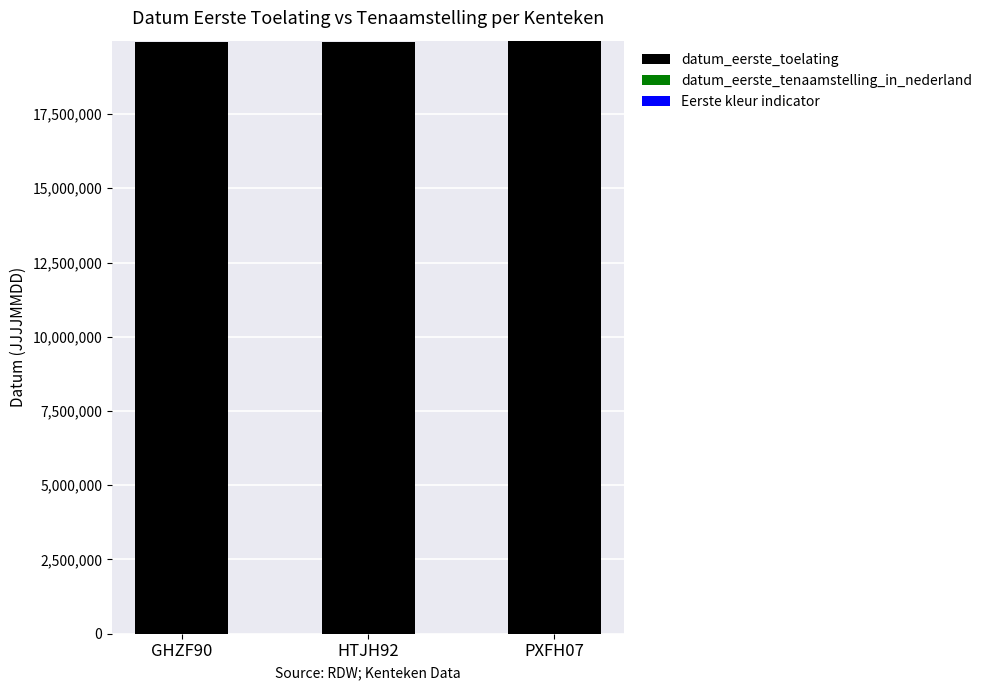

What is the sum of all datum_eerste_toelating values?

59840930